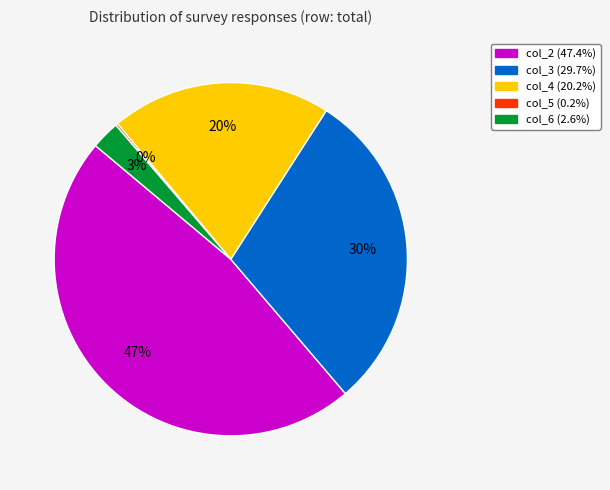

To the nearest percent, what is the average slice percentage?

20%